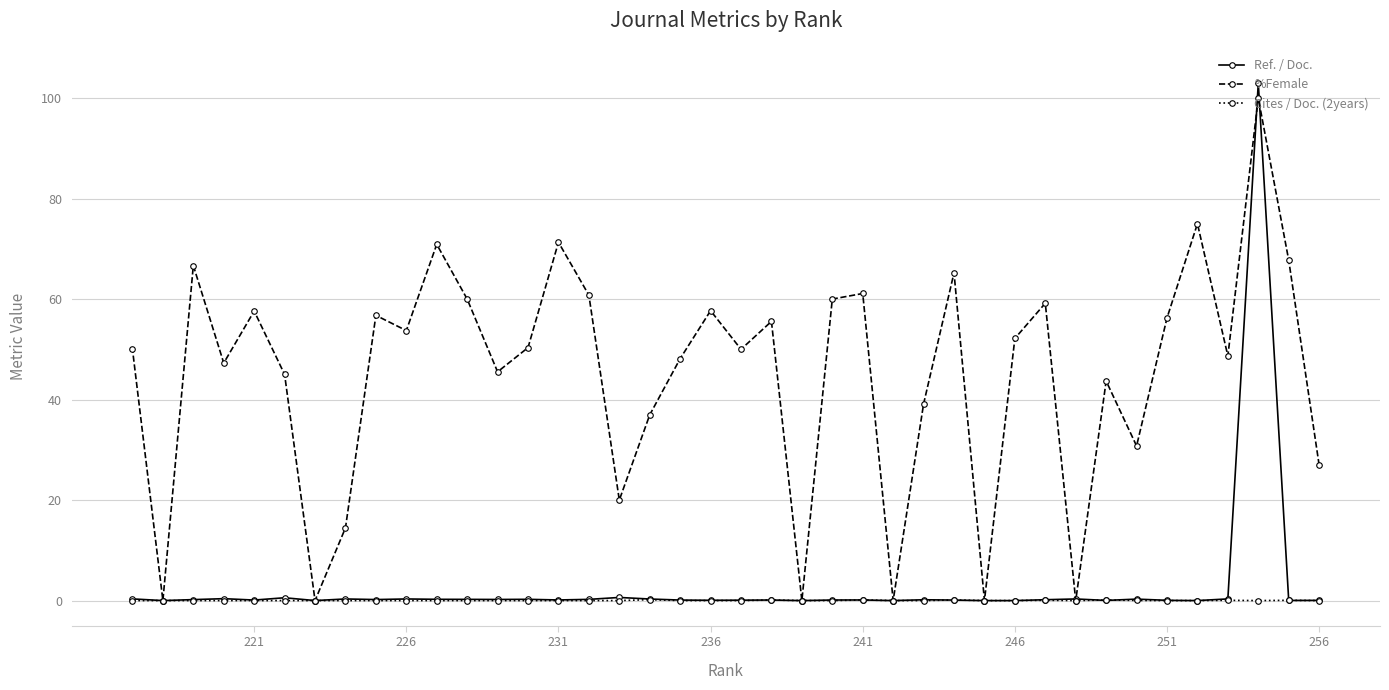

How many lines are shown in the chart?

3